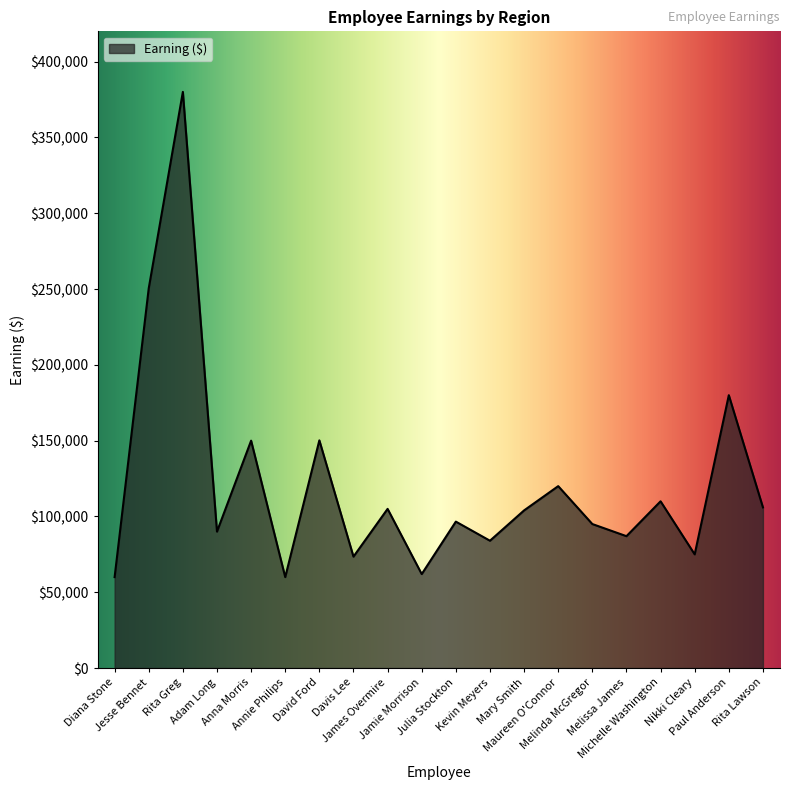

What is the difference between the maximum and minimum values?

320050